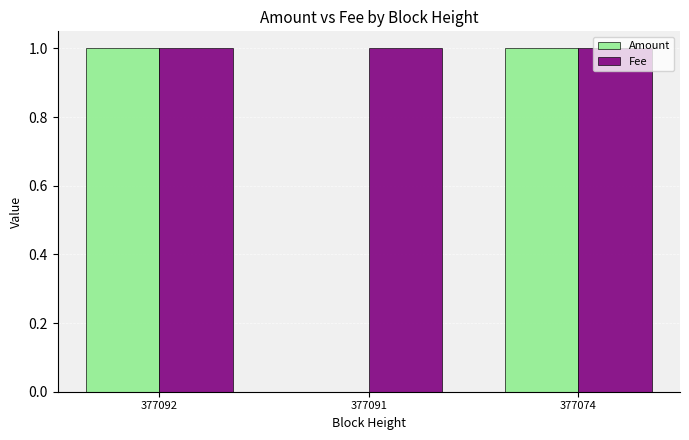

How many groups of bars are there?

3